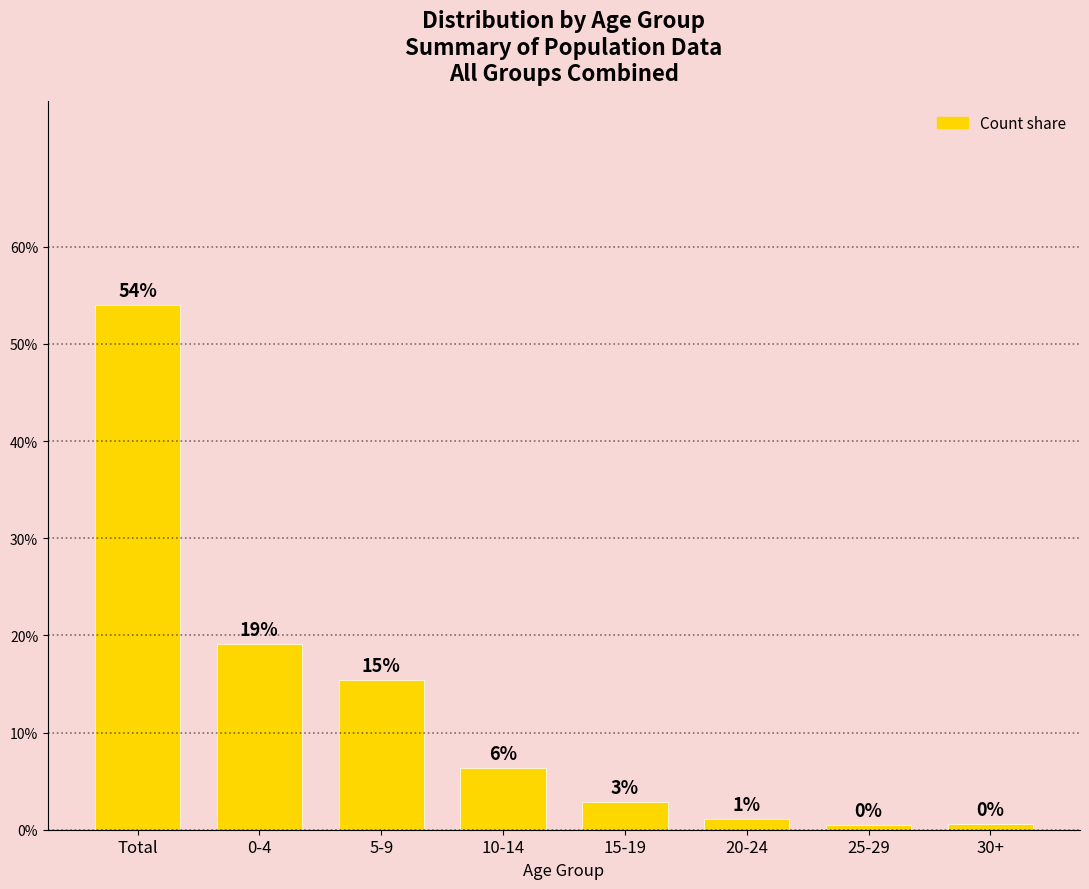

What is the maximum value shown in the chart?

54.0